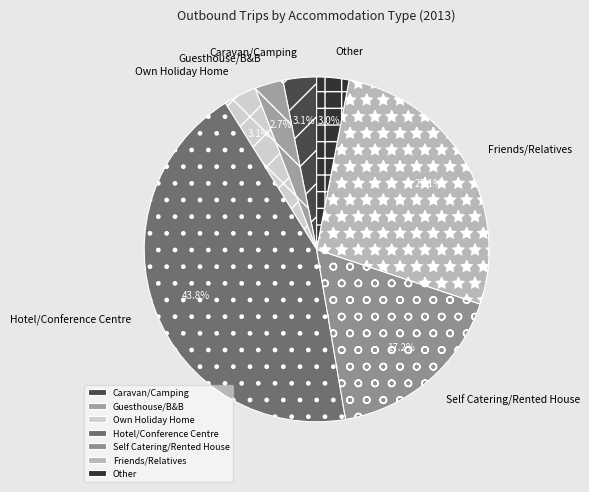

Is it true that Caravan/Camping is 3% of the pie?

True